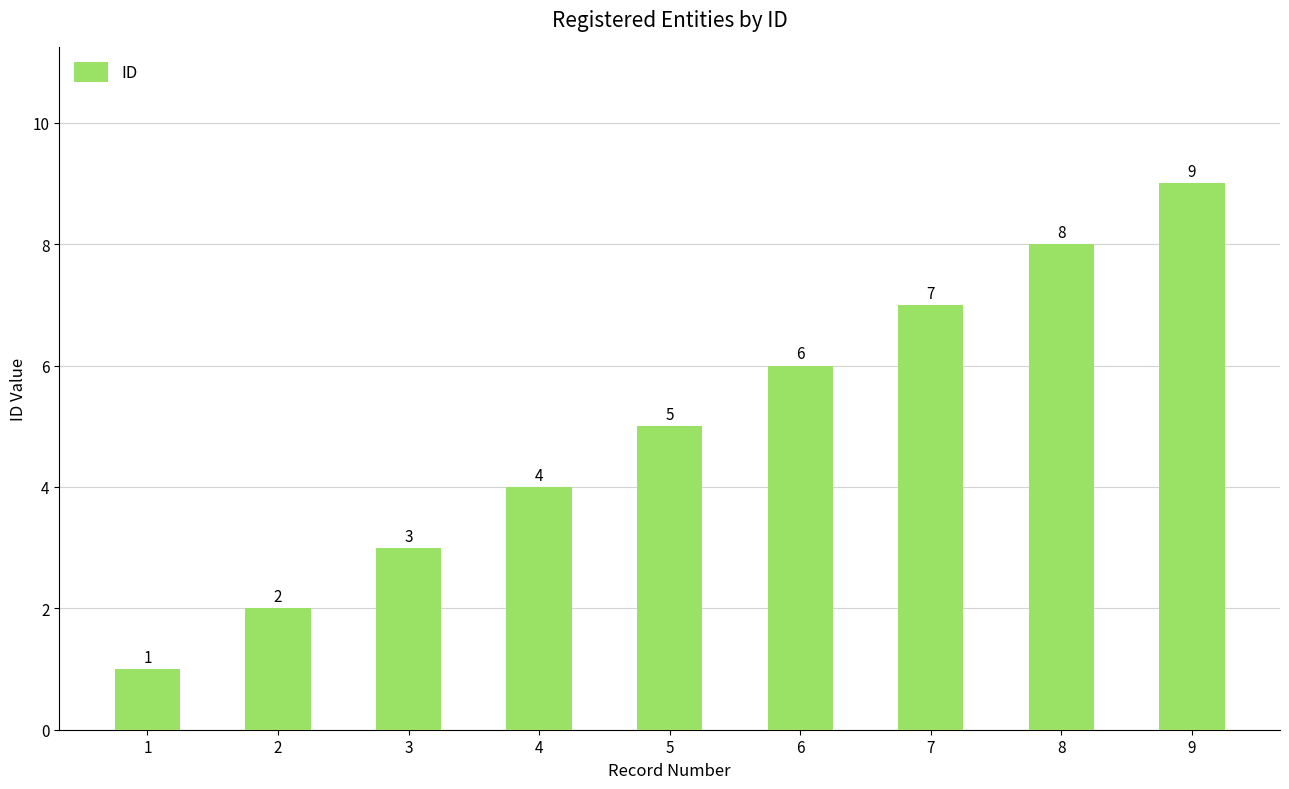

At which category does the chart reach its peak across all series?

9